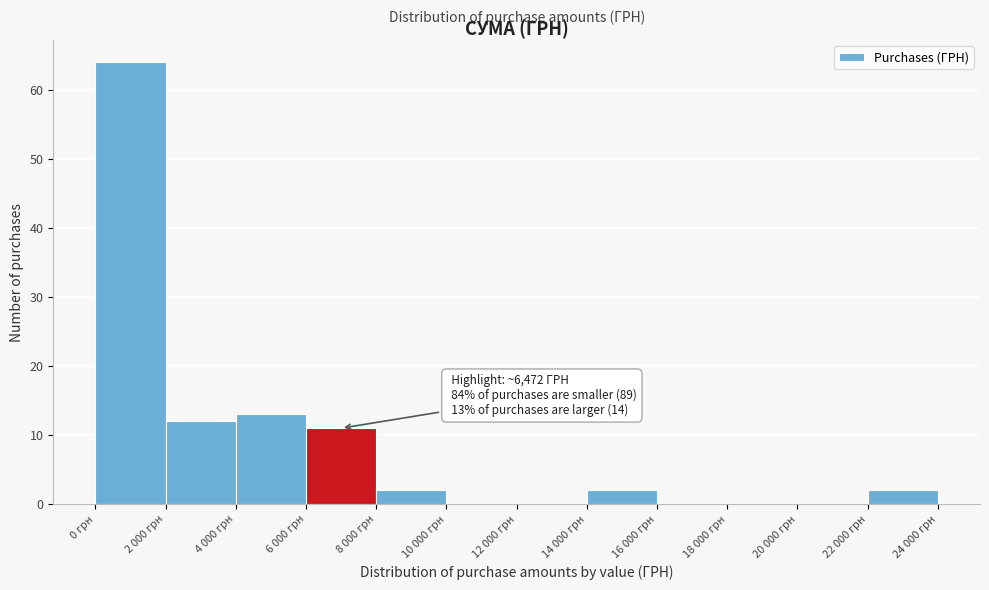

Reading left to right, what are all the values shown in this chart?

0 грн=64	2 000 грн=12	4 000 грн=13	6 000 грн=11	8 000 грн=2	10 000 грн=0	12 000 грн=0	14 000 грн=2	16 000 грн=0	18 000 грн=0	20 000 грн=0	22 000 грн=2